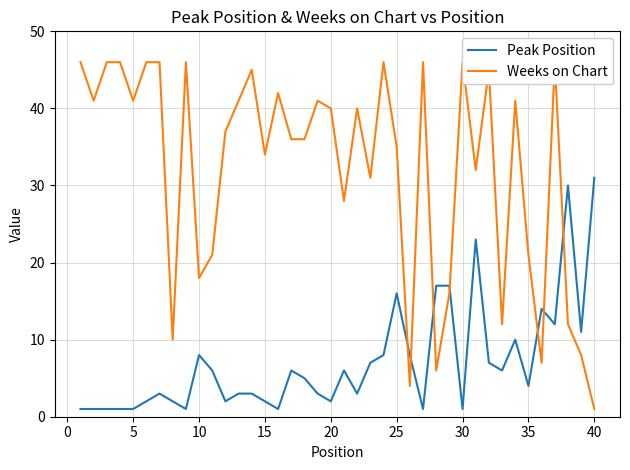

Read the Peak Position value at 10.

8